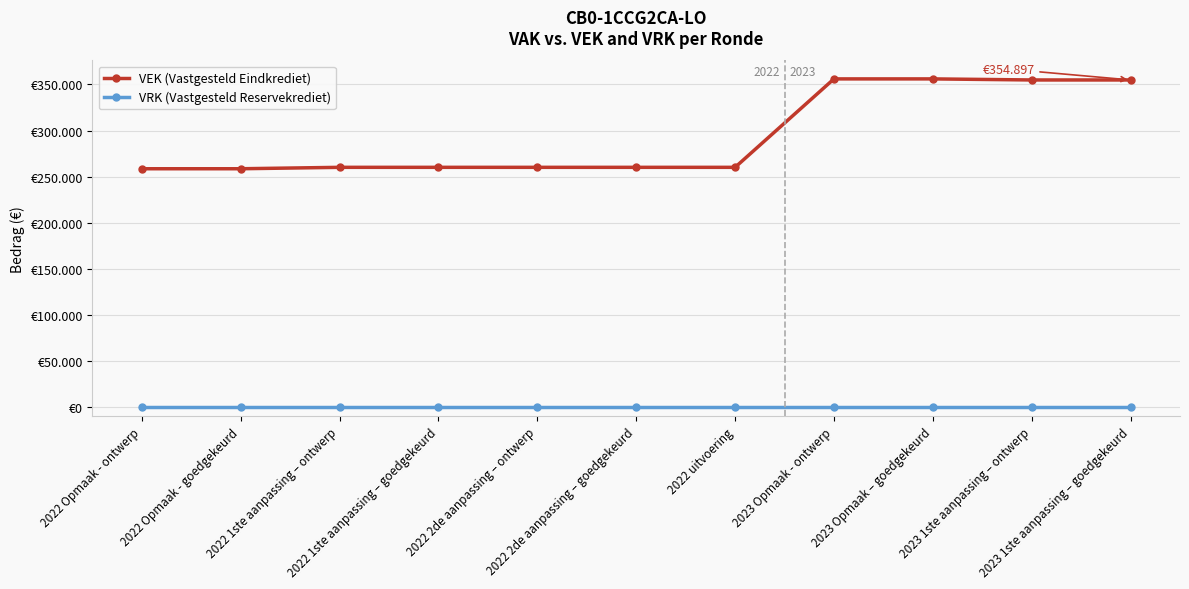

The value of VEK (Vastgesteld Eindkrediet) at 2023 Opmaak – goedgekeurd is 356061. True or false?

True